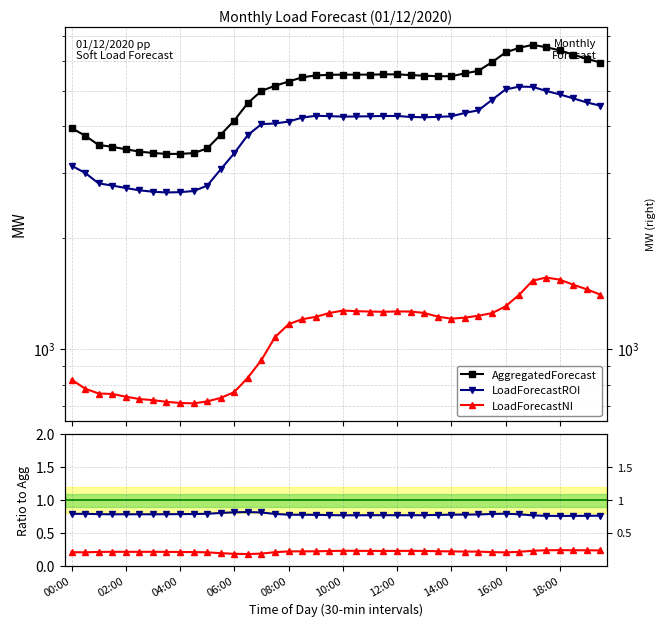

Which series changed the most between 25 and 27?

LoadForecastNI